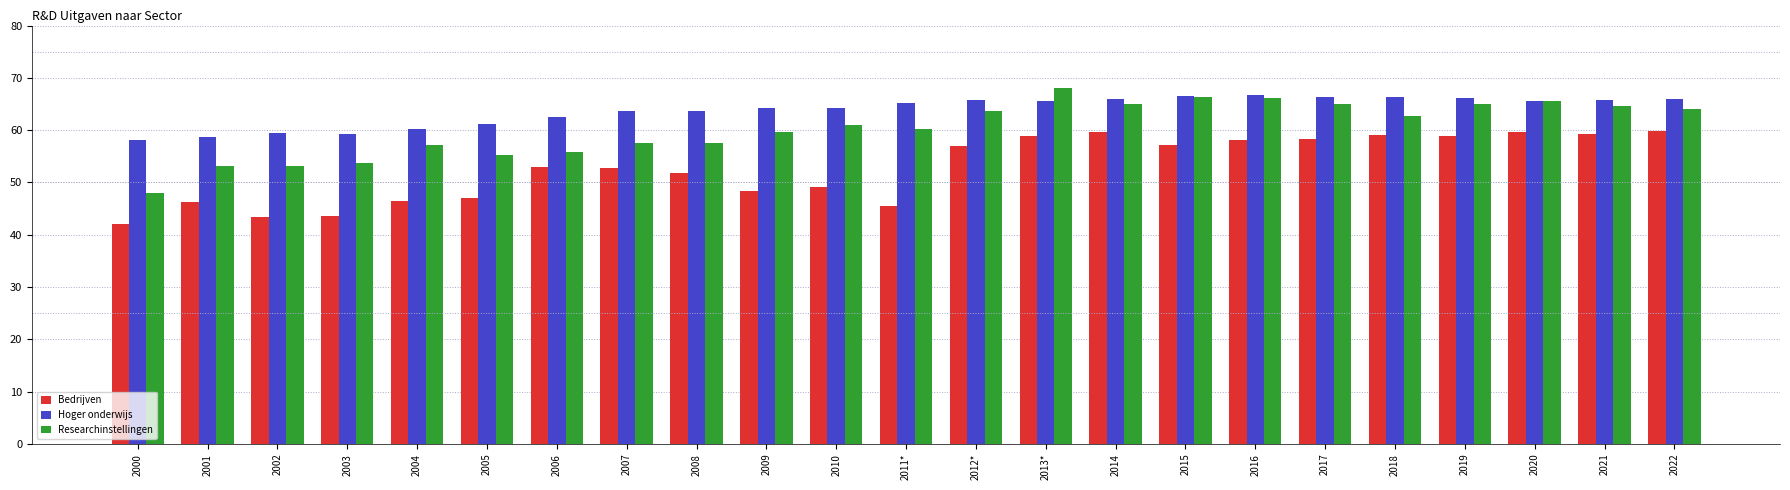

Is it true that Bedrijven equals 47.1 at 2005?

True